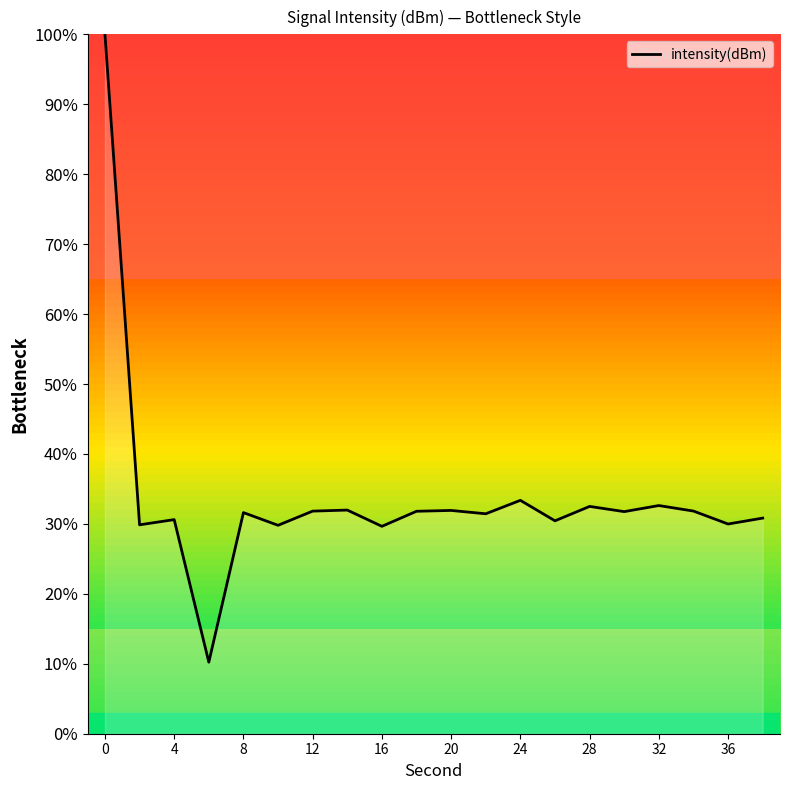

What is the difference between the maximum and minimum values?

89.8